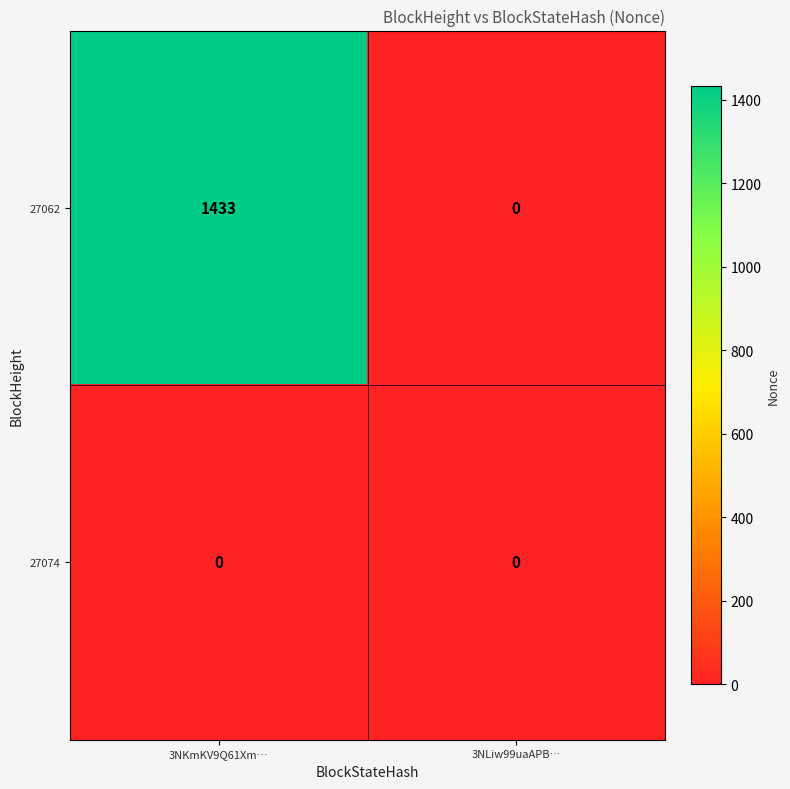

What is the difference between the maximum and minimum values in the 27062 series?

1433